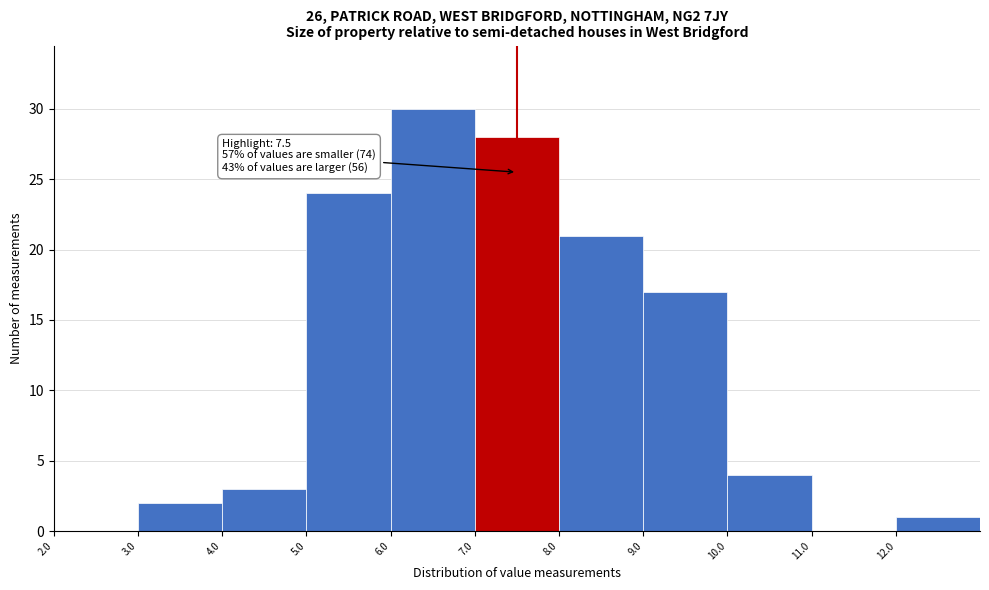

Which range on the x-axis has the tallest bar?

6 to 7